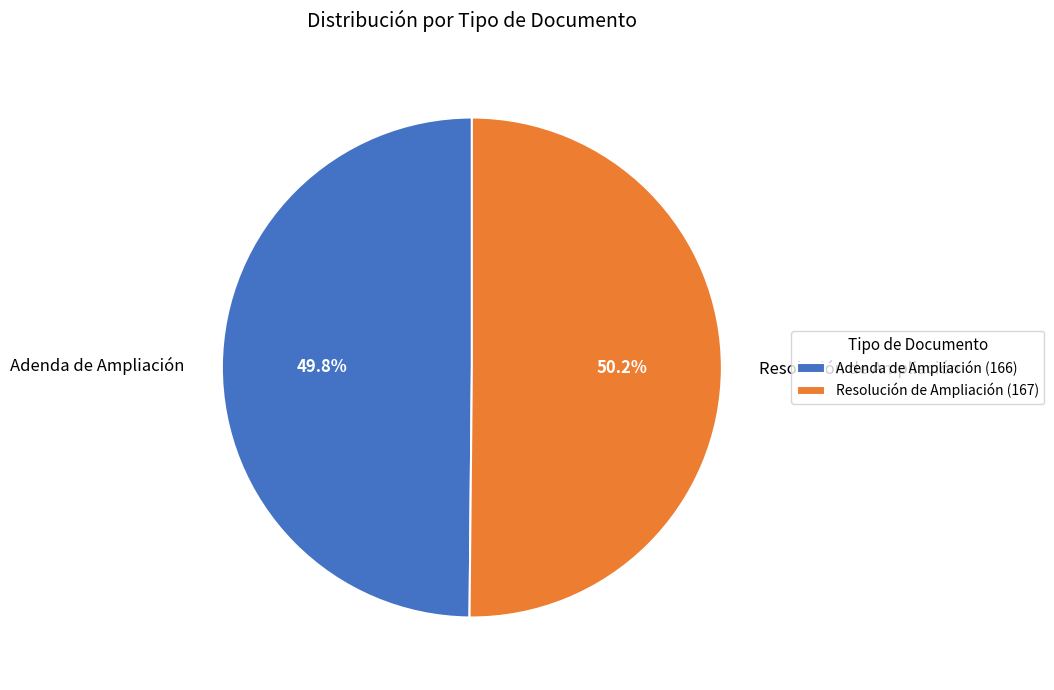

To the nearest percent, what is the average slice percentage?

50%